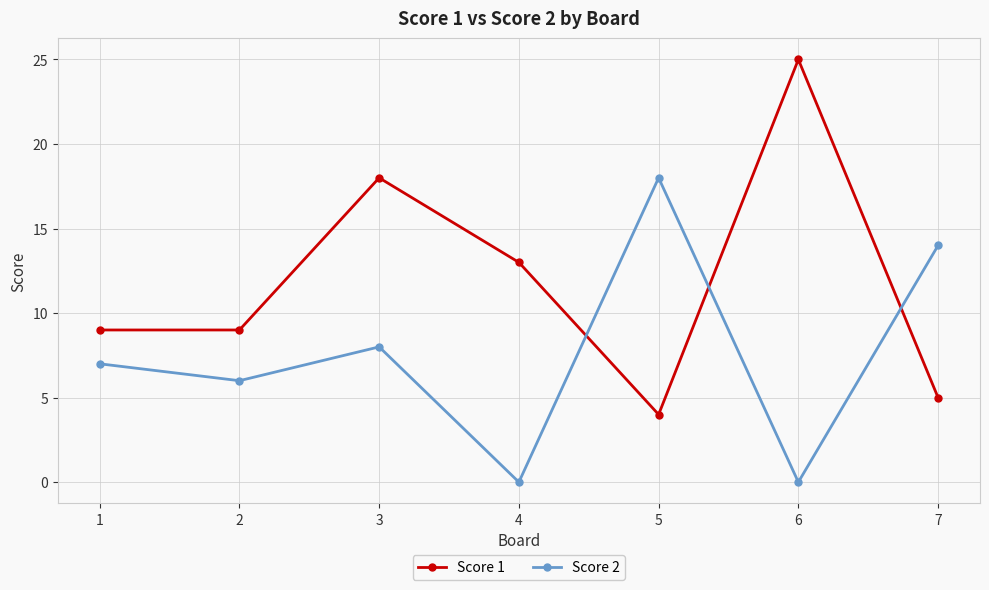

Reading right to left, transcribe all the data shown in this chart.

Score 1: 5	25	4	13	18	9	9
Score 2: 14	0	18	0	8	6	7